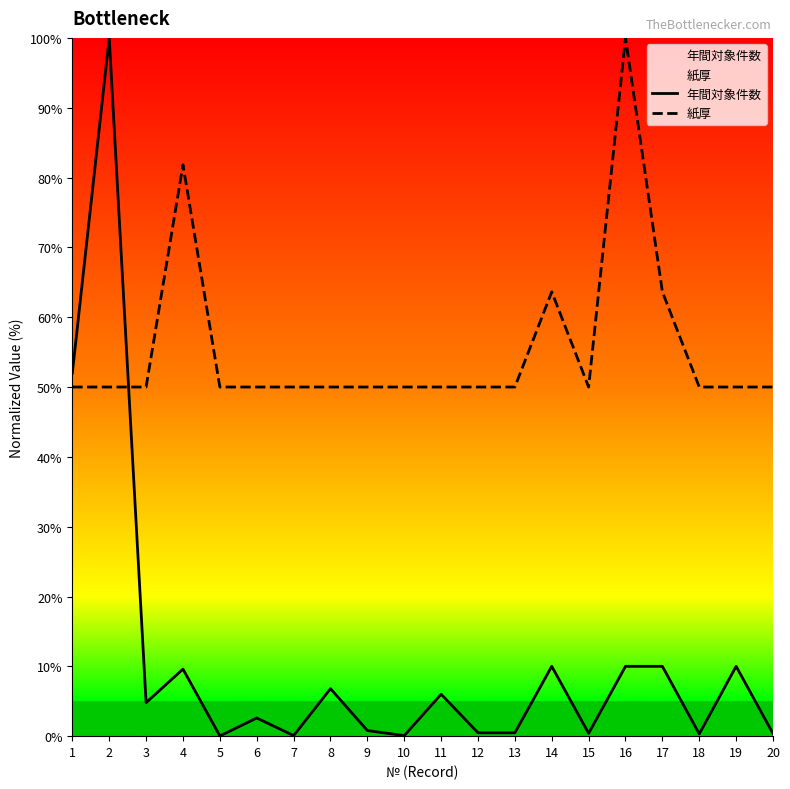

Reading right to left, list all the values displayed in this chart.

年間対象件数: 20=0.4	19=10.0	18=0.3	17=10.0	16=10.0	15=0.4	14=10.0	13=0.5	12=0.5	11=6.0	10=0.1	9=0.8	8=6.8	7=0.1	6=2.6	5=0.0	4=9.6	3=4.8	2=100.0	1=52.0
紙厚: 20=50.0	19=50.0	18=50.0	17=63.6	16=100.0	15=50.0	14=63.6	13=50.0	12=50.0	11=50.0	10=50.0	9=50.0	8=50.0	7=50.0	6=50.0	5=50.0	4=81.8	3=50.0	2=50.0	1=50.0